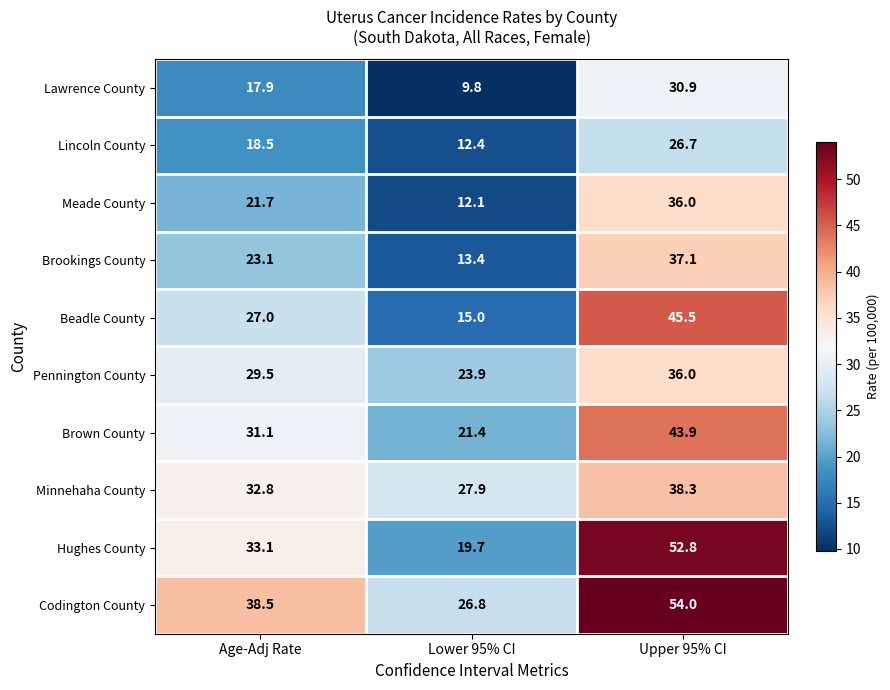

Is it true that Brown County equals 43.9 at Upper 95% CI?

True